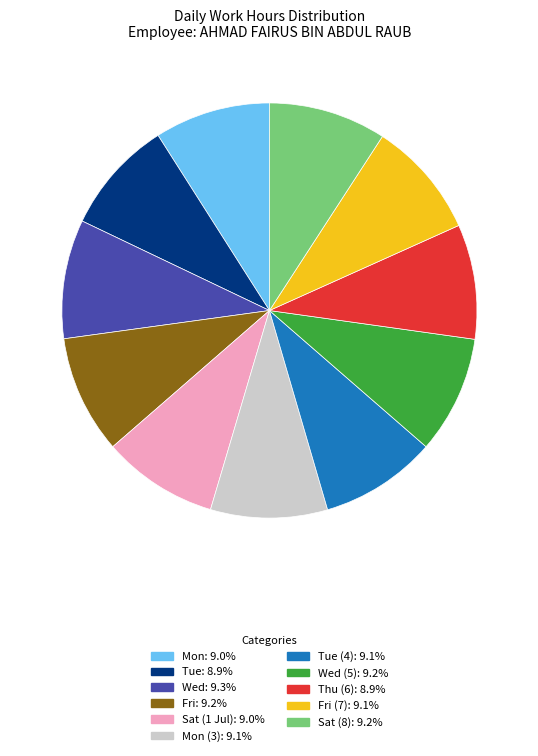

Is there any slice that represents more than half of the pie?

No